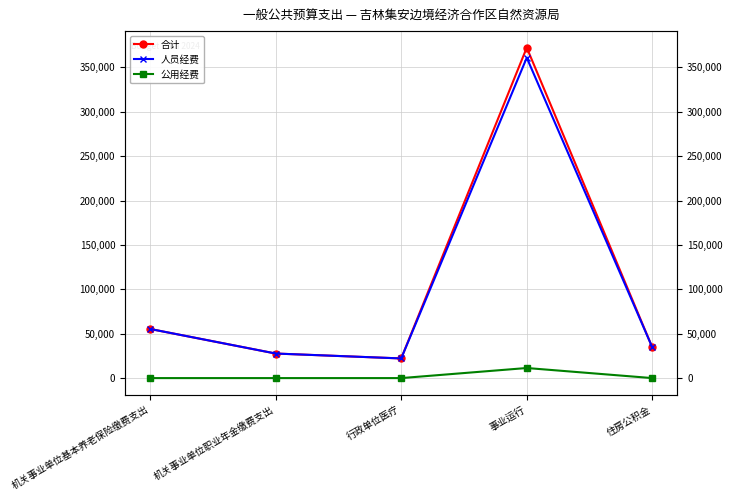

What is the label of the 4th point from the left?

事业运行